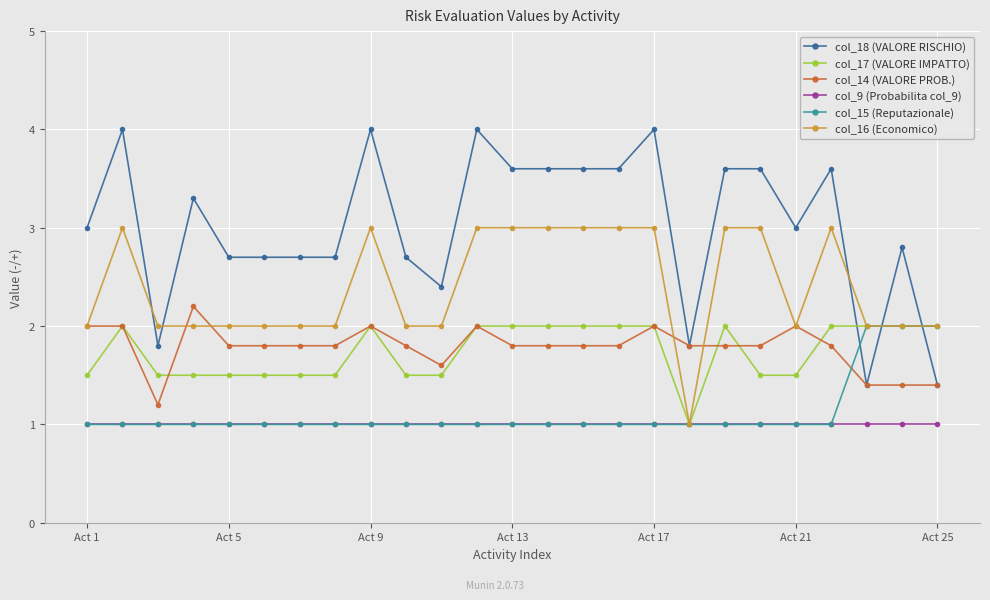

How many distinct data groups are displayed?

6